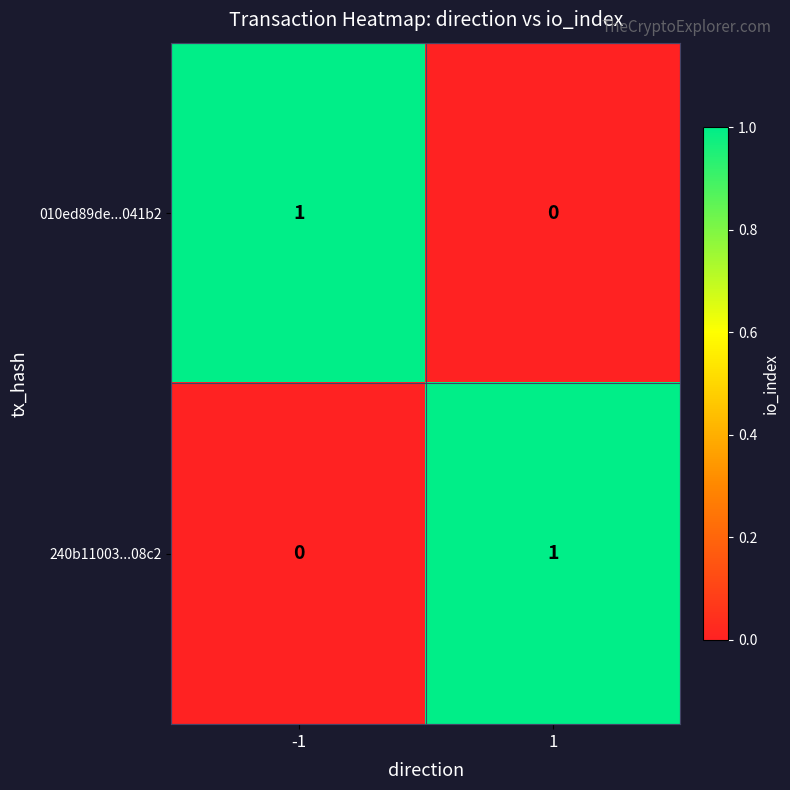

True or false: 010ed89de...041b2 has a value of 0 at 1.

True